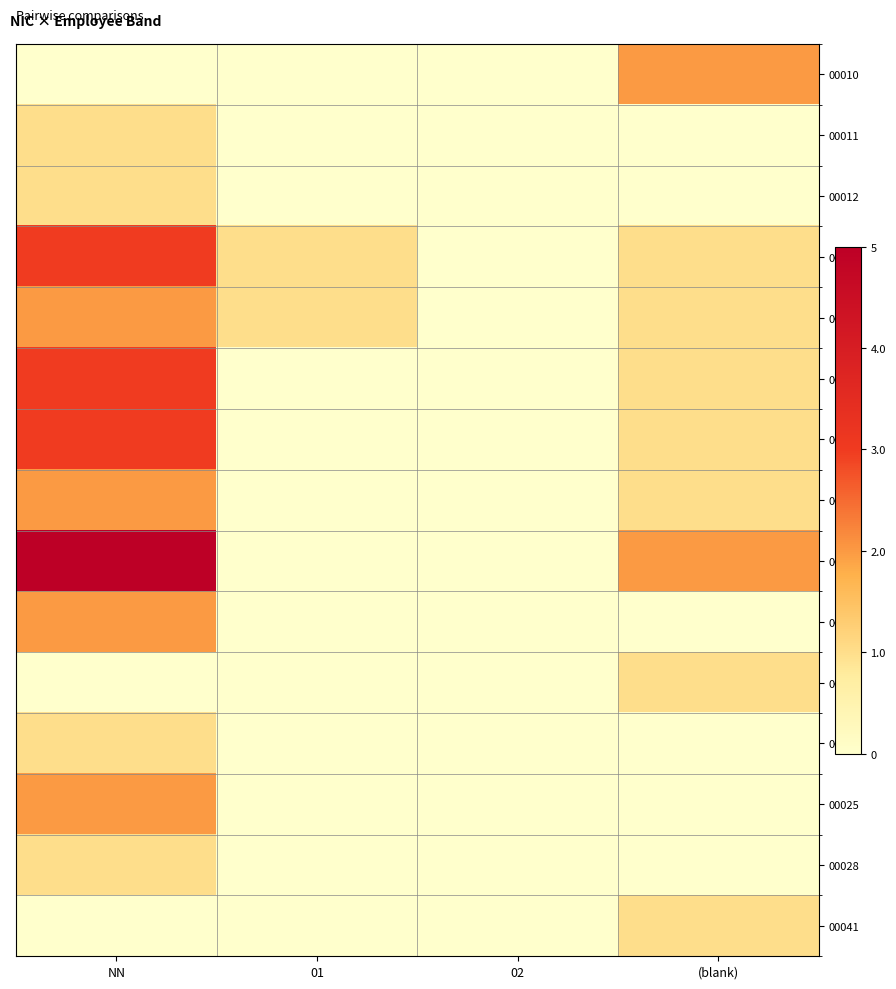

At how many categories does at least one series exceed 0?

3